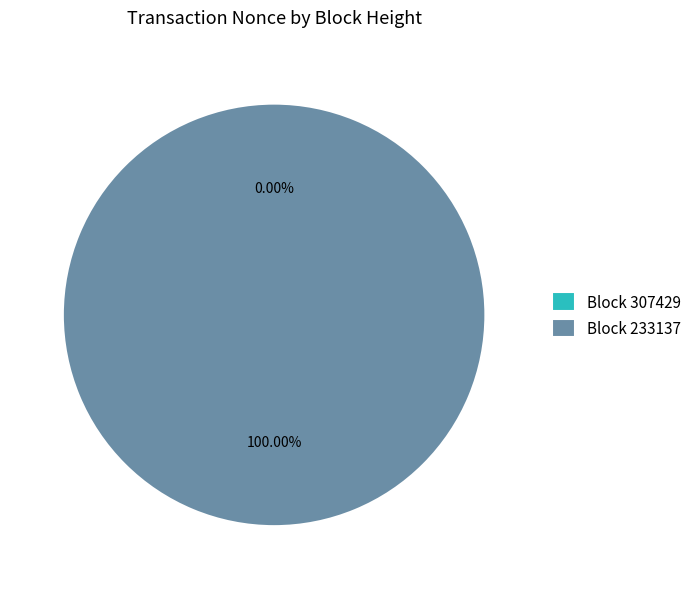

The 307429 slice represents 0% of the pie. True or false?

True